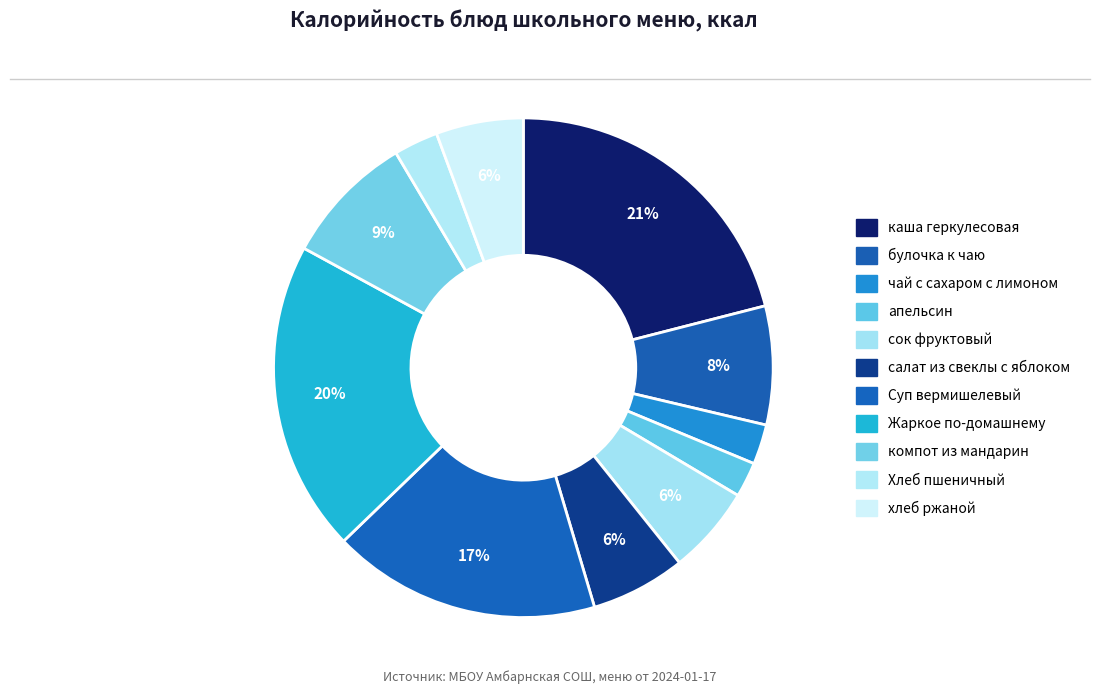

Is it true that каша геркулесовая is 34% of the pie?

False